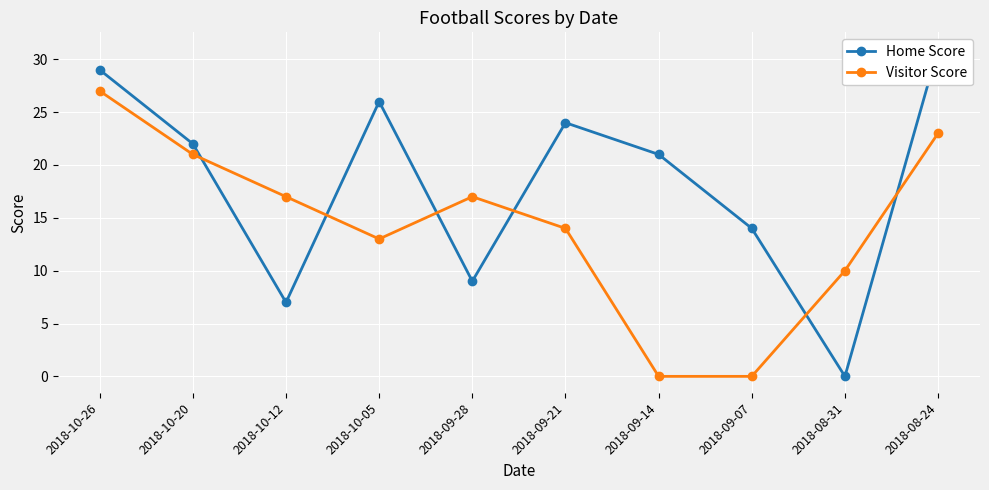

How many values in Home Score are above zero?

9